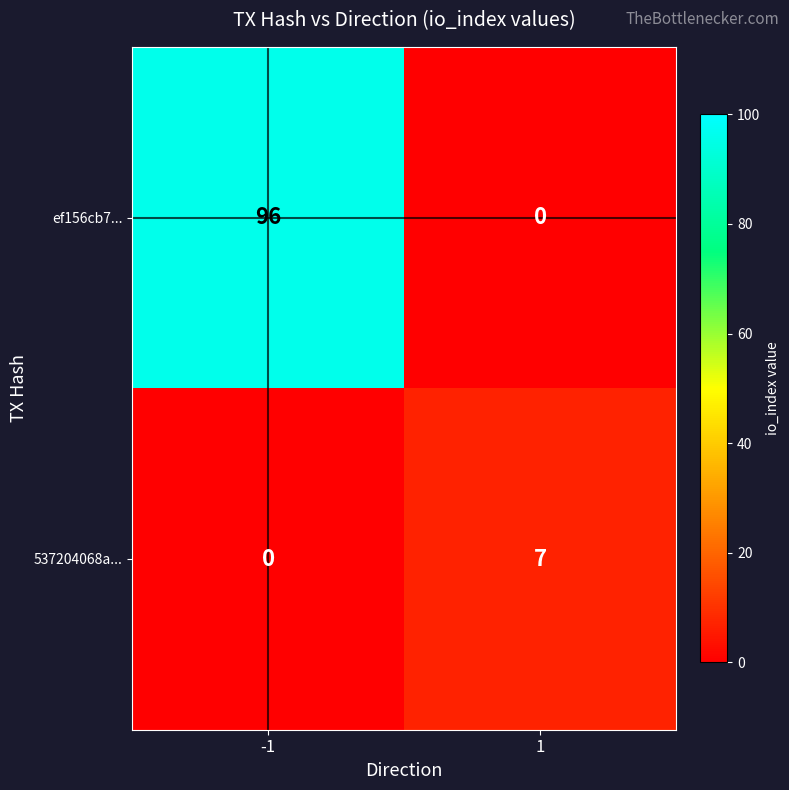

Count the number of data series in this chart.

2